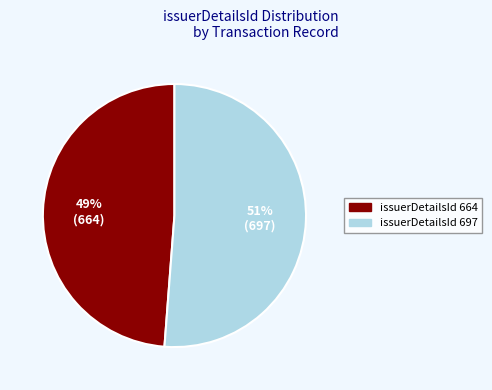

To the nearest percent, what is the average slice percentage?

50%